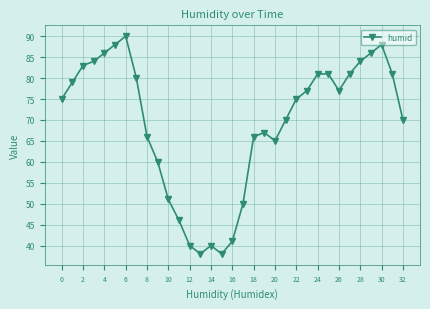

What is the average value?

69